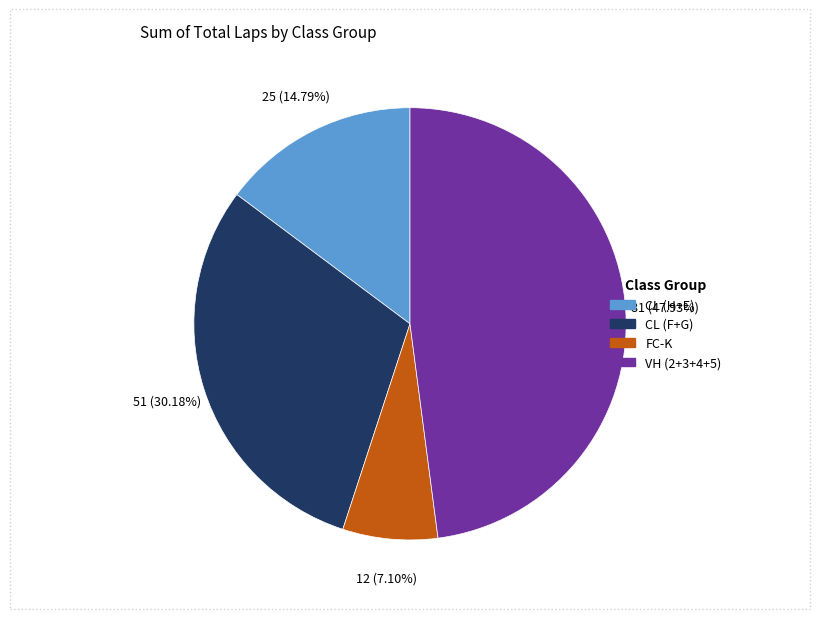

Is there a majority slice in this chart?

No